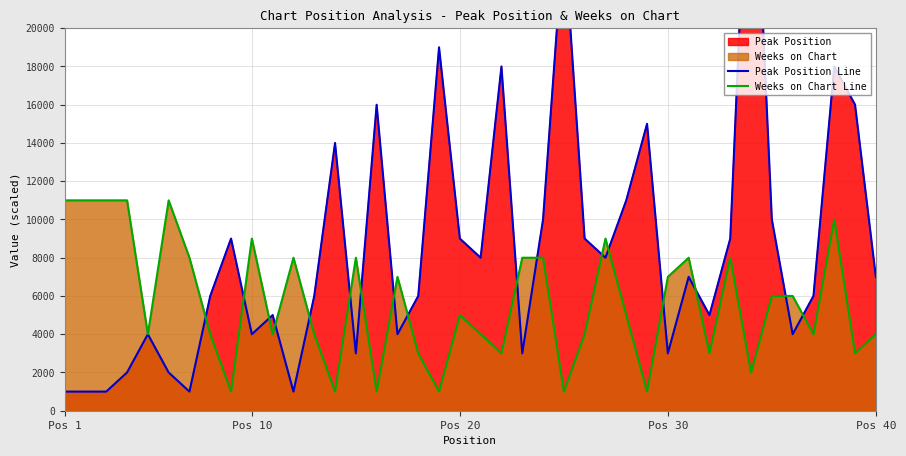

What is the maximum value for Weeks on Chart Line?

11000